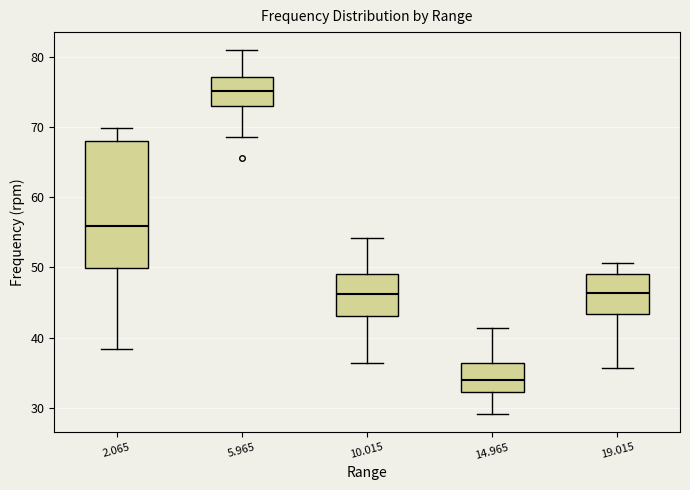

Reading left to right, transcribe this box plot: for each box, give where its median line is, the range the box spans, and where its two whiskers end, as read against the y-axis. The values are not printed on the chart, so give them approximately, as read against the axis.

2.065: median 56, box 50 to 68, whiskers 38 to 70
5.965: median 75, box 73 to 77, whiskers 69 to 81
10.015: median 46, box 43 to 49, whiskers 36 to 54
14.965: median 34, box 32 to 36, whiskers 29 to 41
19.015: median 46, box 43 to 49, whiskers 36 to 51